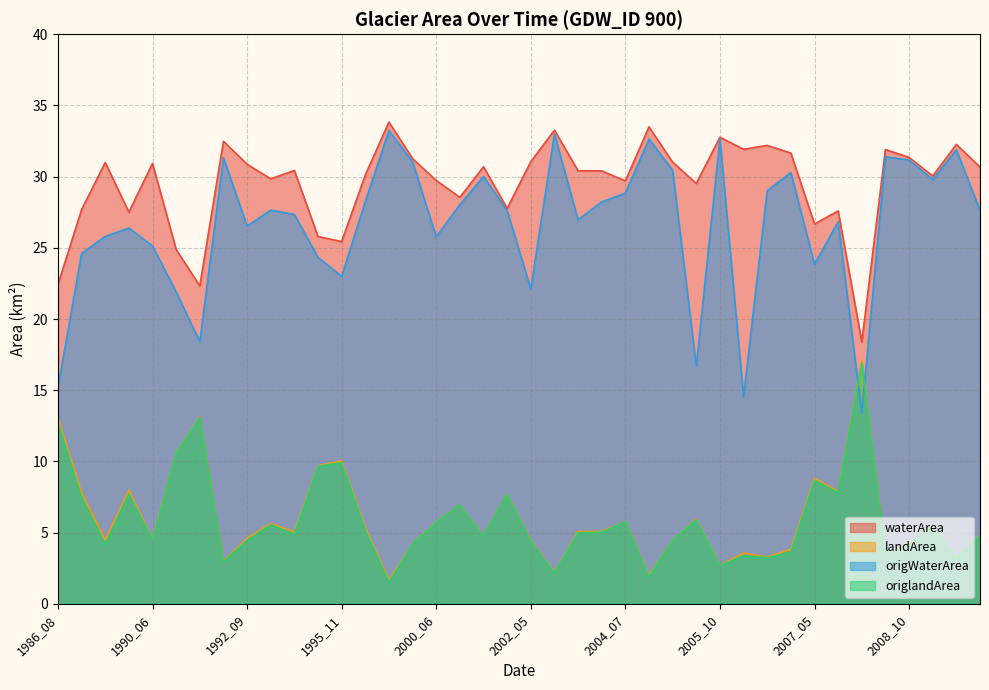

The value of origlandArea at 2009_09 is 4.3. True or false?

False